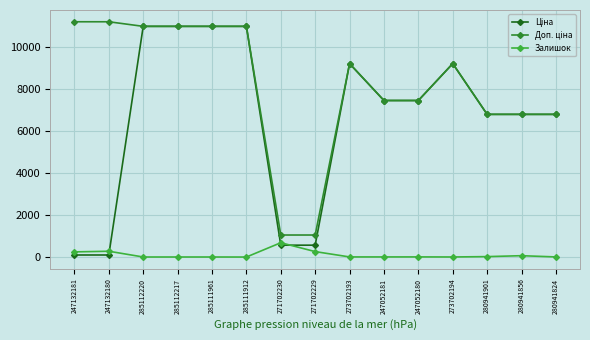

The Залишок series shows 15.0 at 285111912. True or false?

True